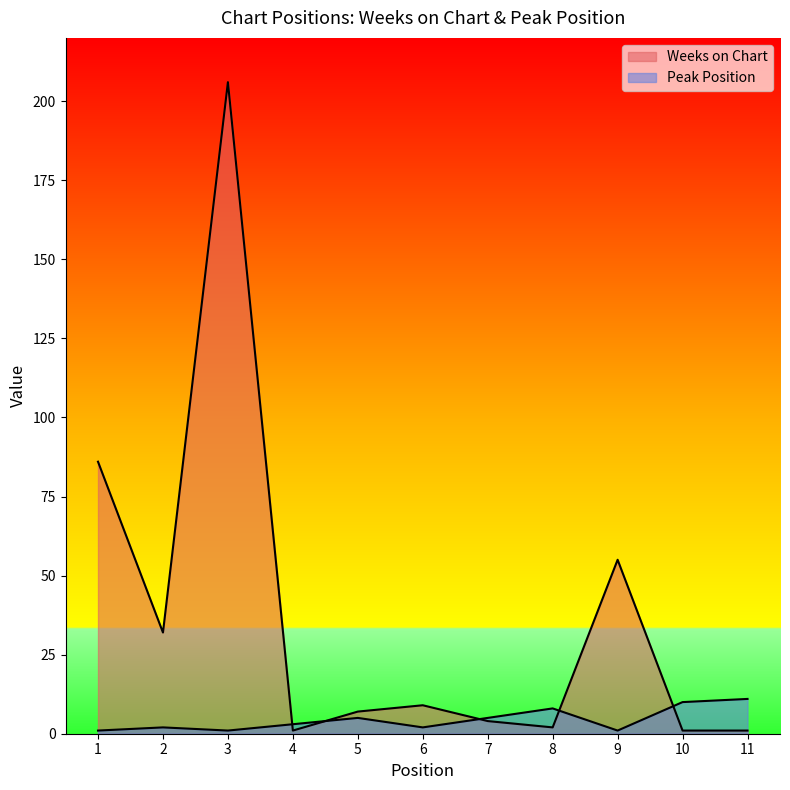

Between 1 and 7, which series saw the biggest shift?

Weeks on Chart